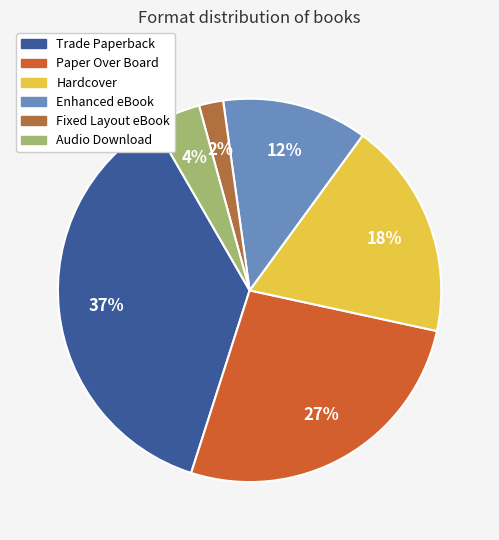

Is it true that Trade Paperback is 29% of the pie?

False